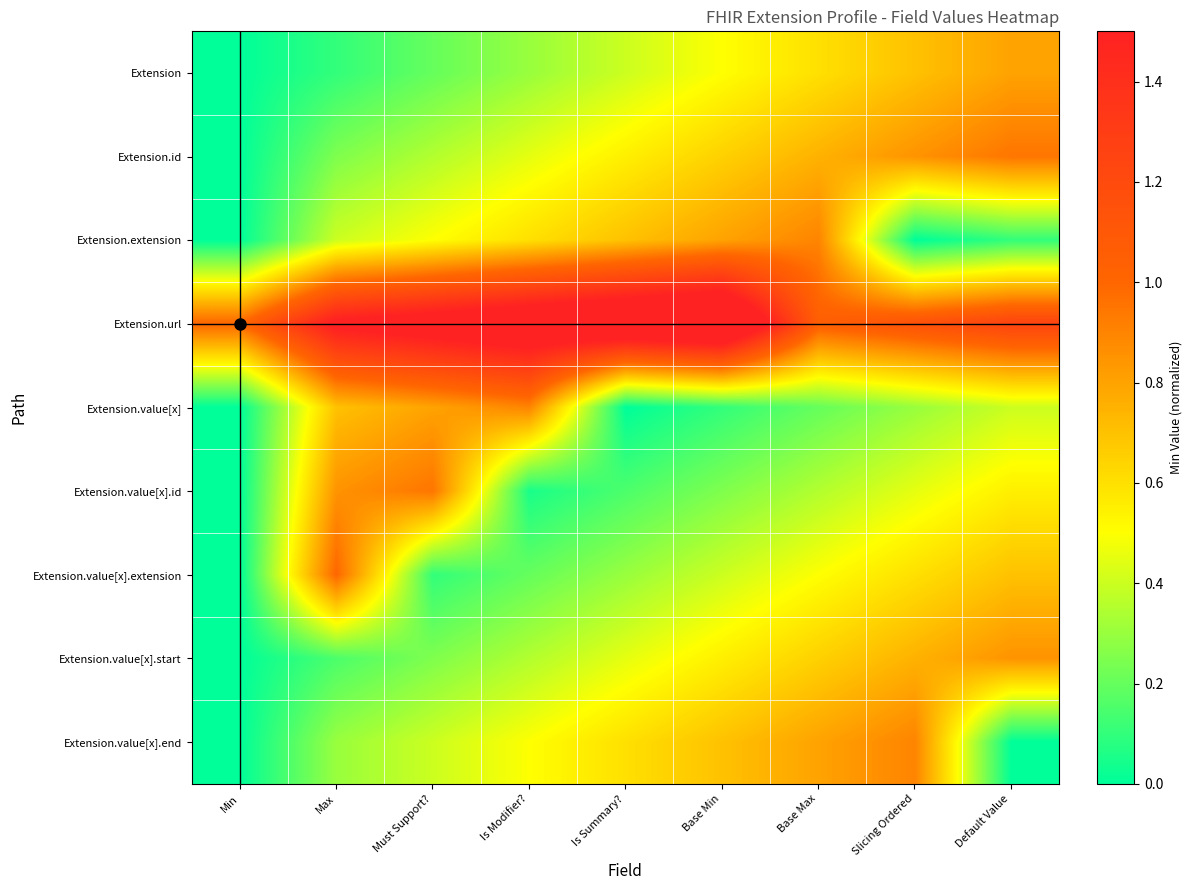

What is the total value across all series at Slicing Ordered?

5.7